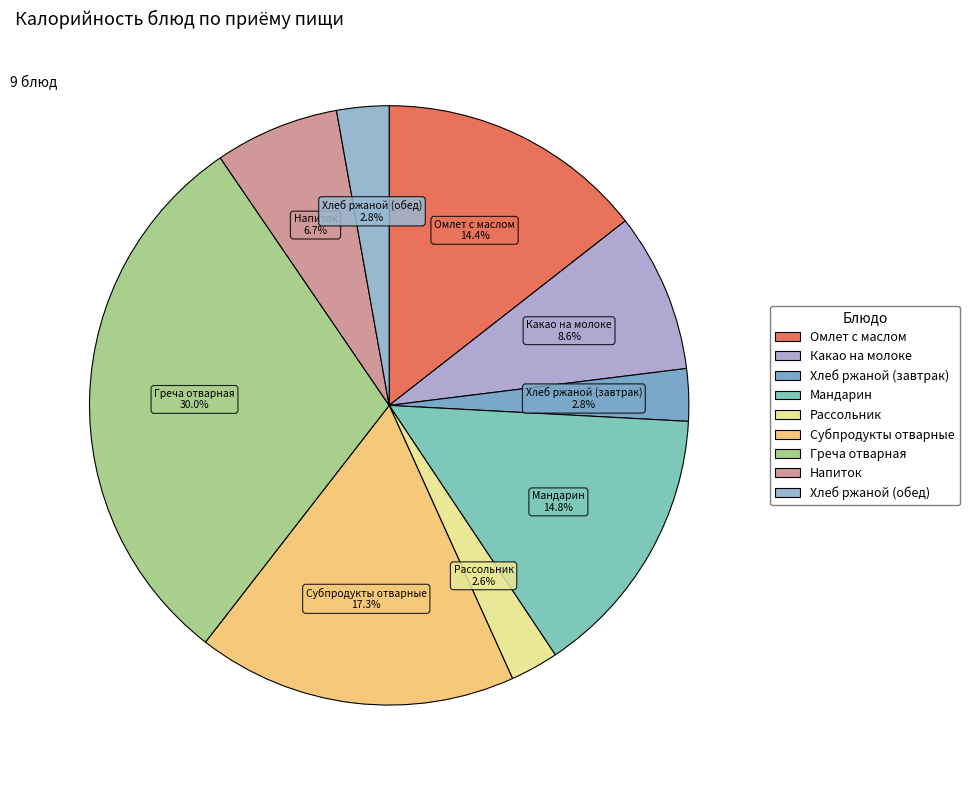

True or false: Рассольник accounts for 3% of the total.

True